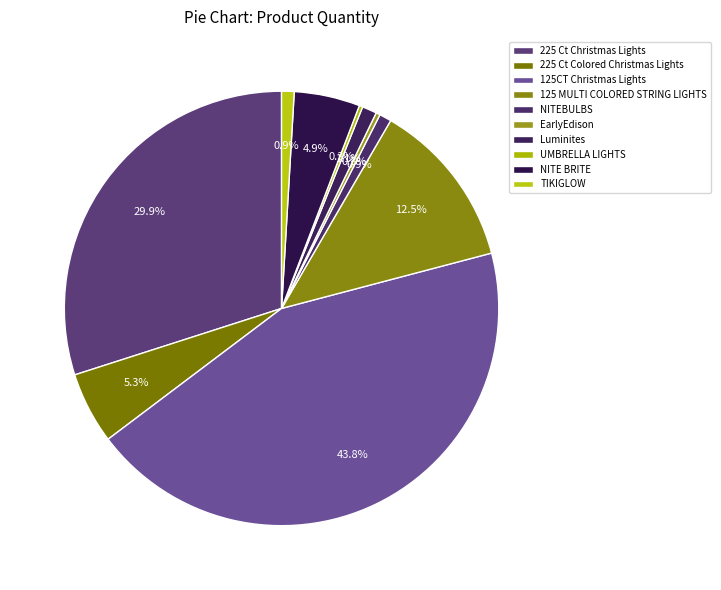

Which category has the smallest portion of the pie?

UMBRELLA LIGHTS